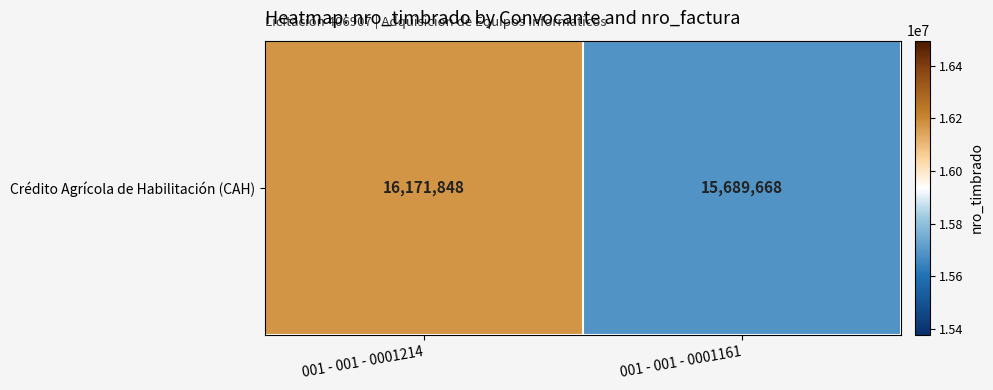

The chart shows a value of 22956146 at 001 - 001 - 0001161. True or false?

False